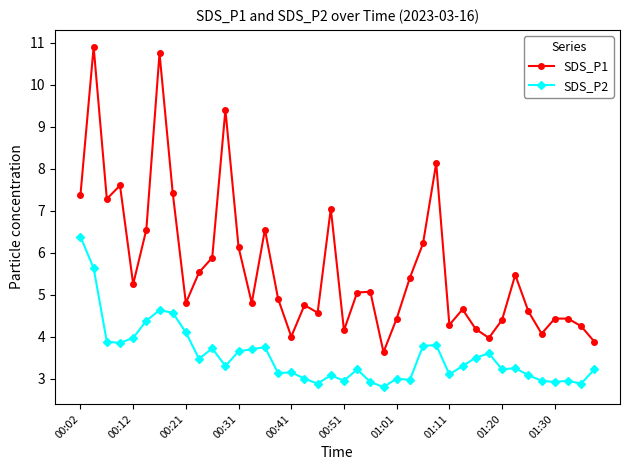

What is the value of the SDS_P2 point at the 31st from the left?

3.5